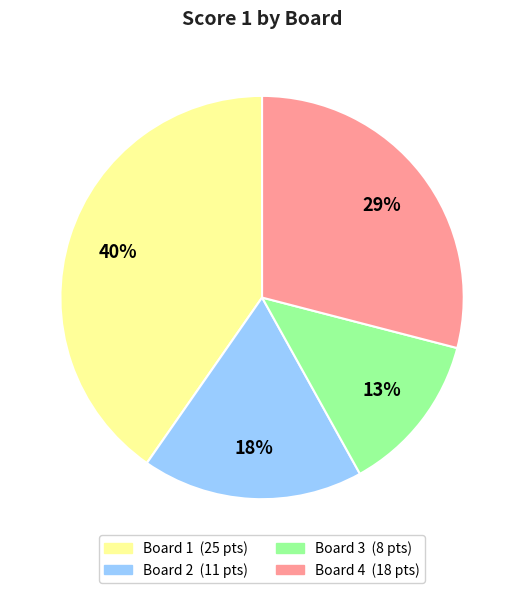

Does any single category account for the majority?

No